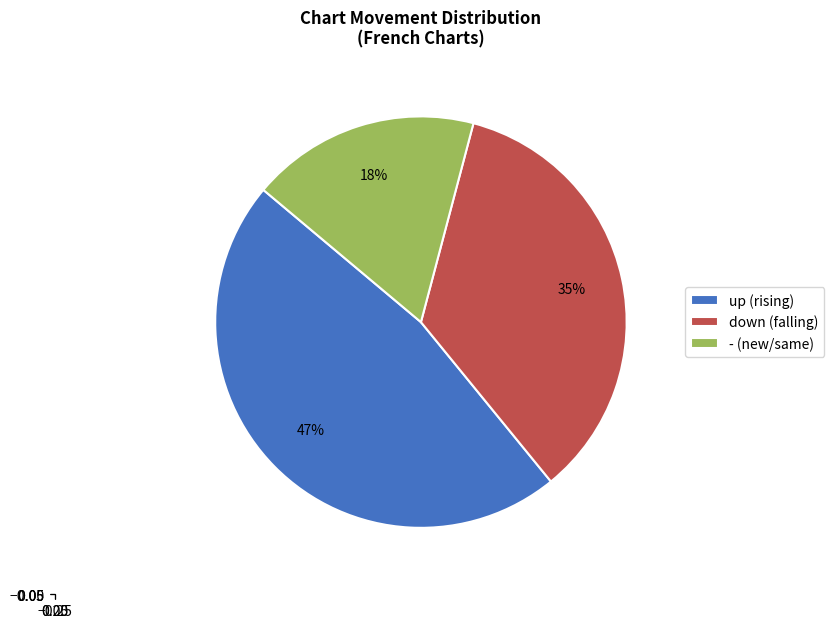

To the nearest percent, what is the average slice percentage?

33%